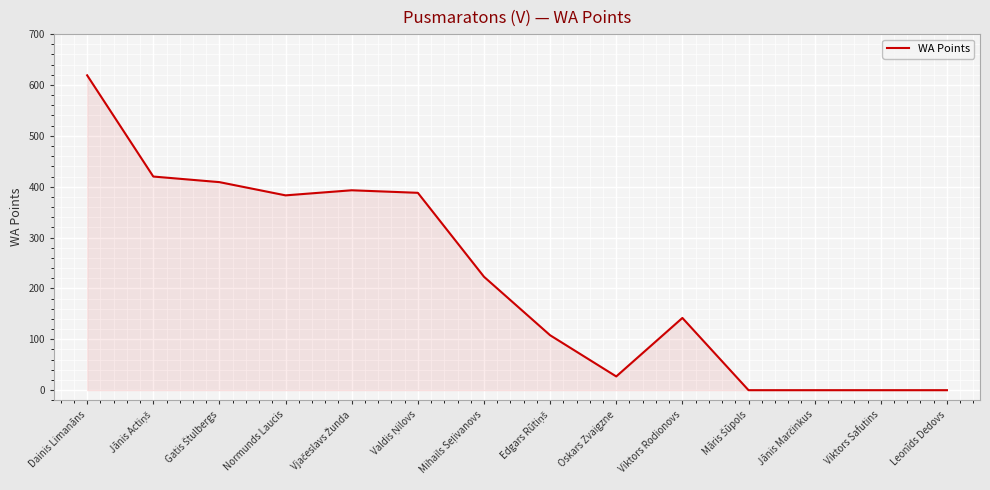

How many lines are shown in the chart?

1